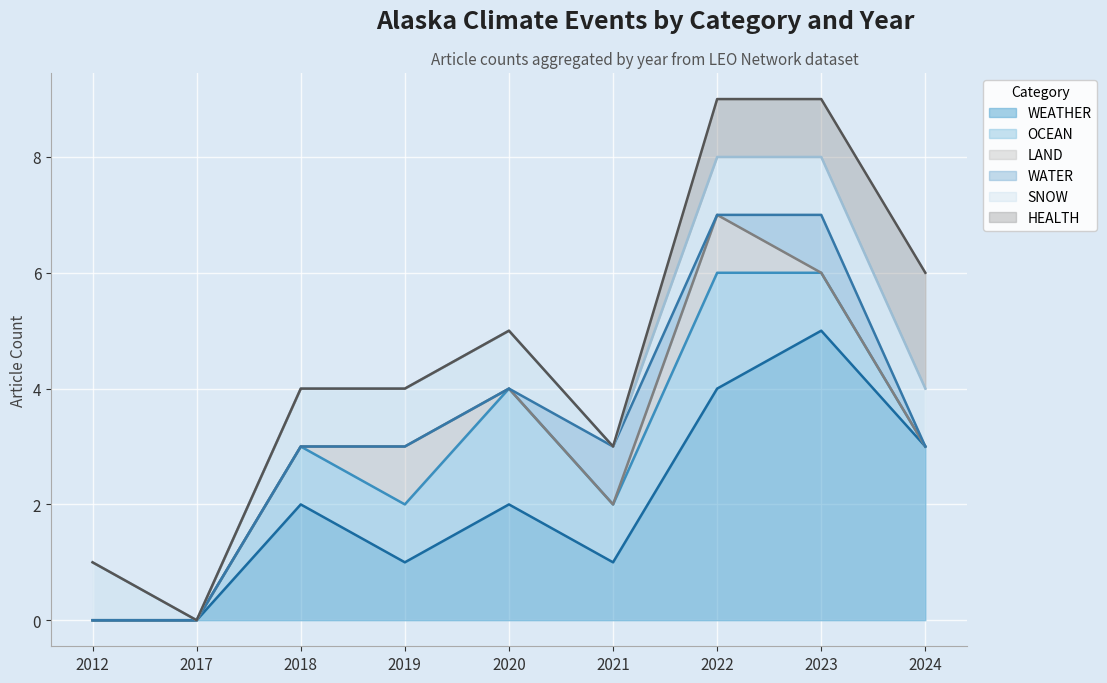

Which series has the widest spread of values?

WEATHER